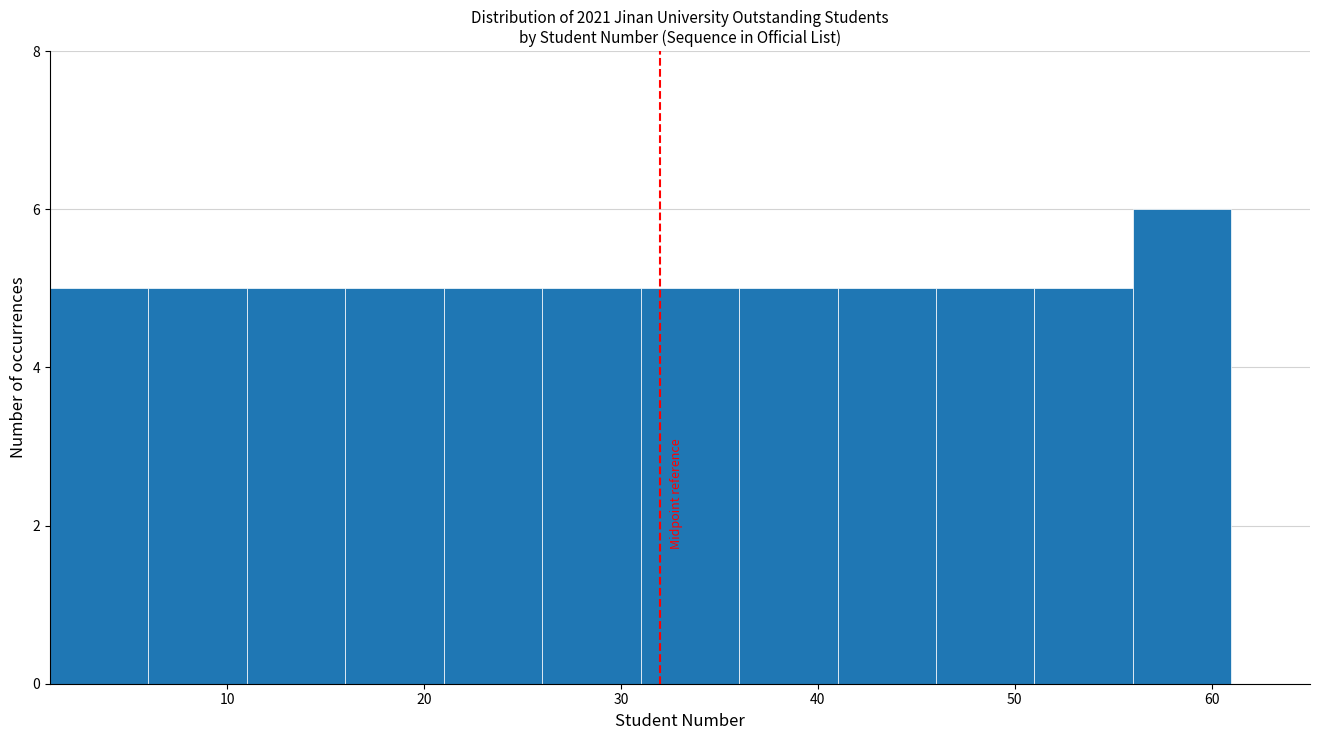

Over which range of the x-axis is the bar tallest?

56 to 61